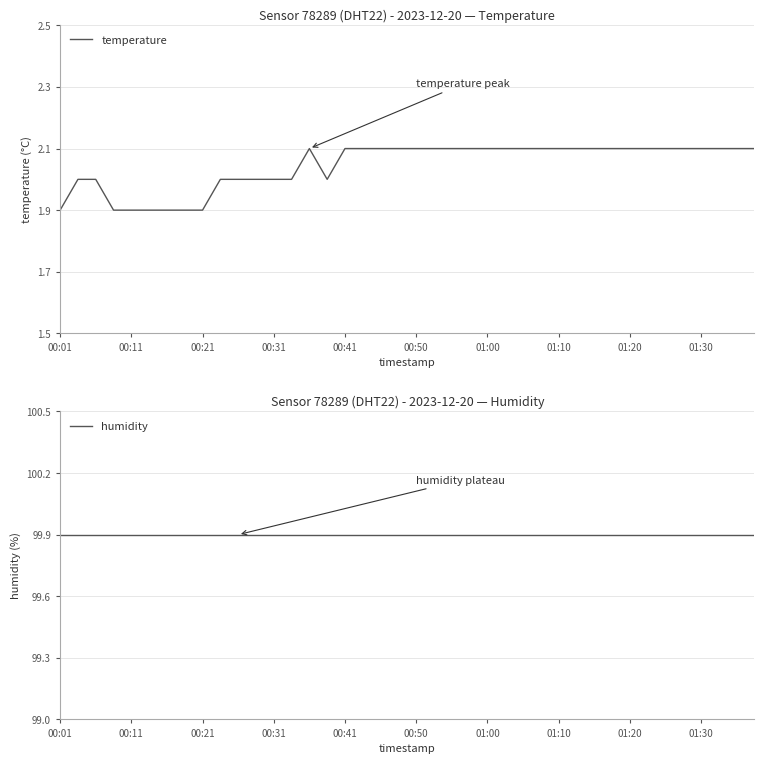

True or false: temperature and humidity cross at least once.

False